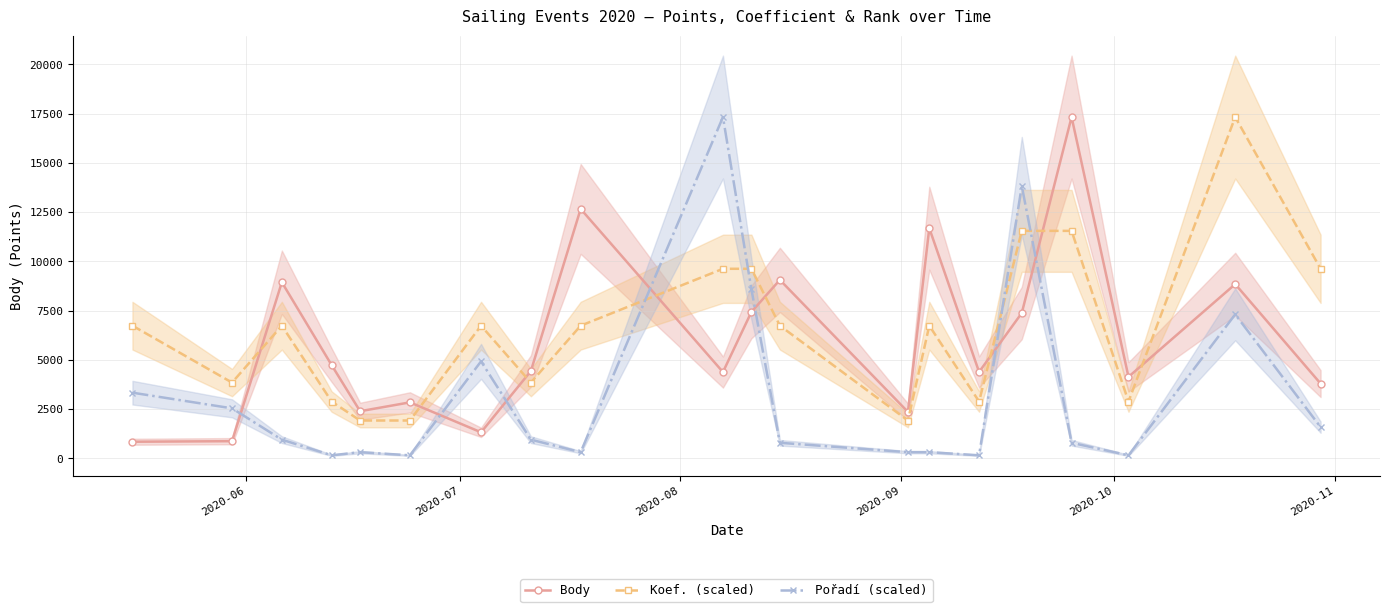

What is the lowest value of the Body series?

848.0